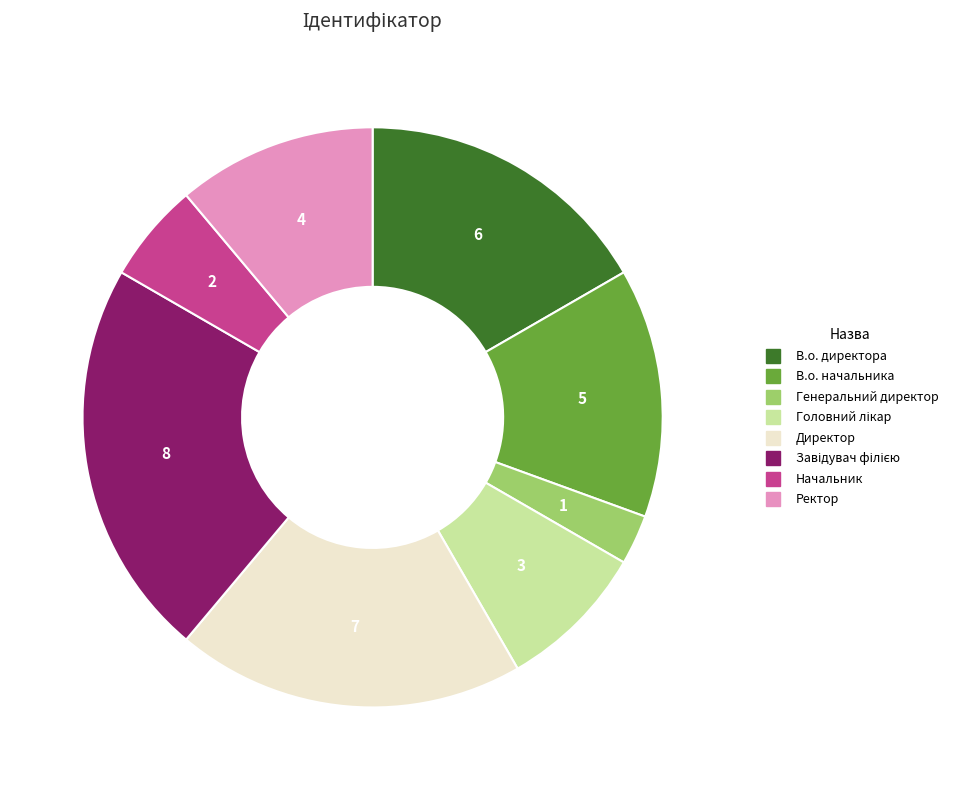

True or false: Генеральний директор accounts for 11% of the total.

False